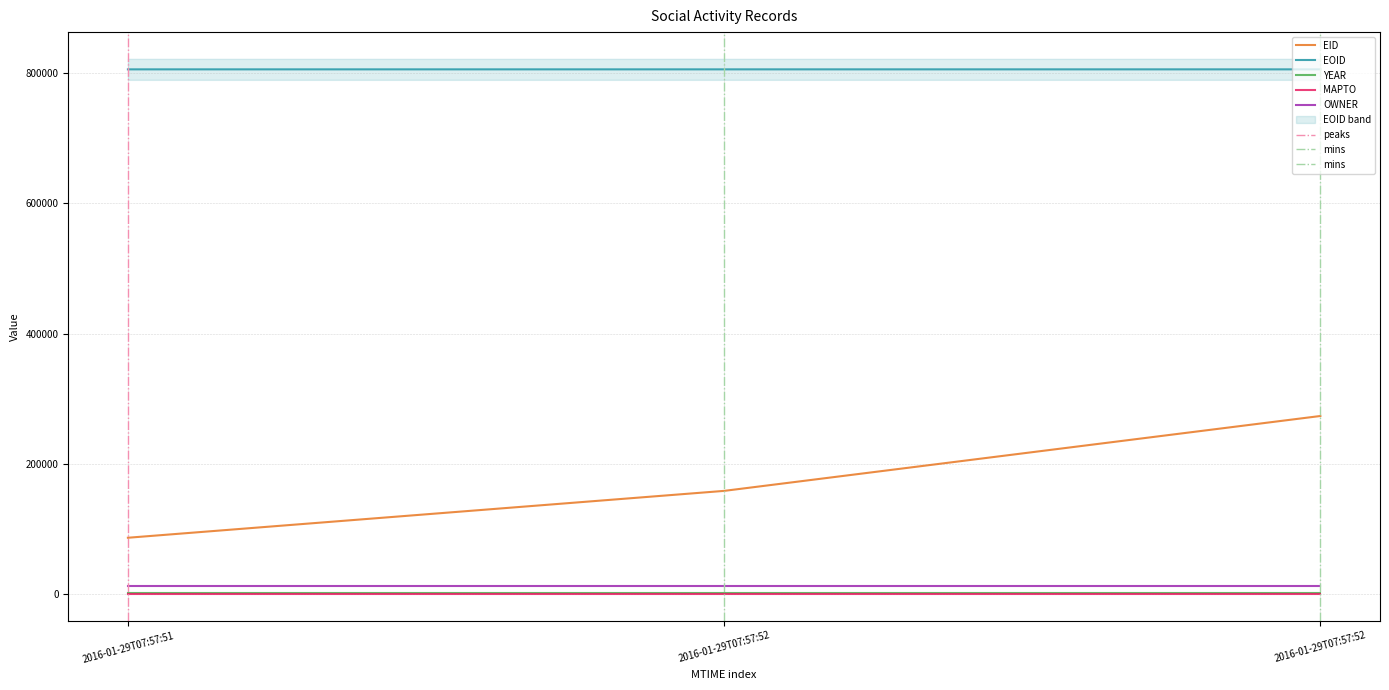

Is it true that MAPTO equals 0 at 2016-01-29T07:57:51?

True